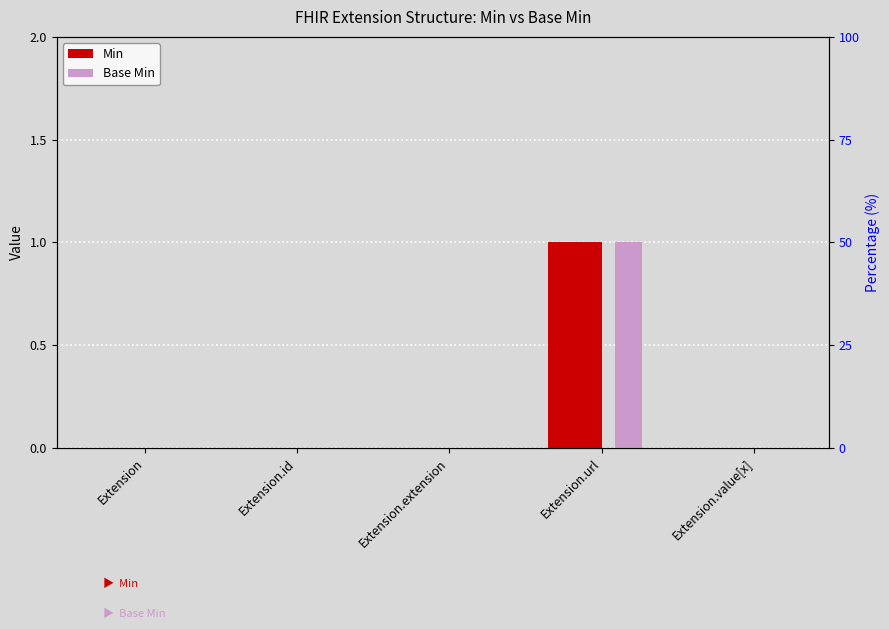

Where is Min nearest to the value 0?

Extension